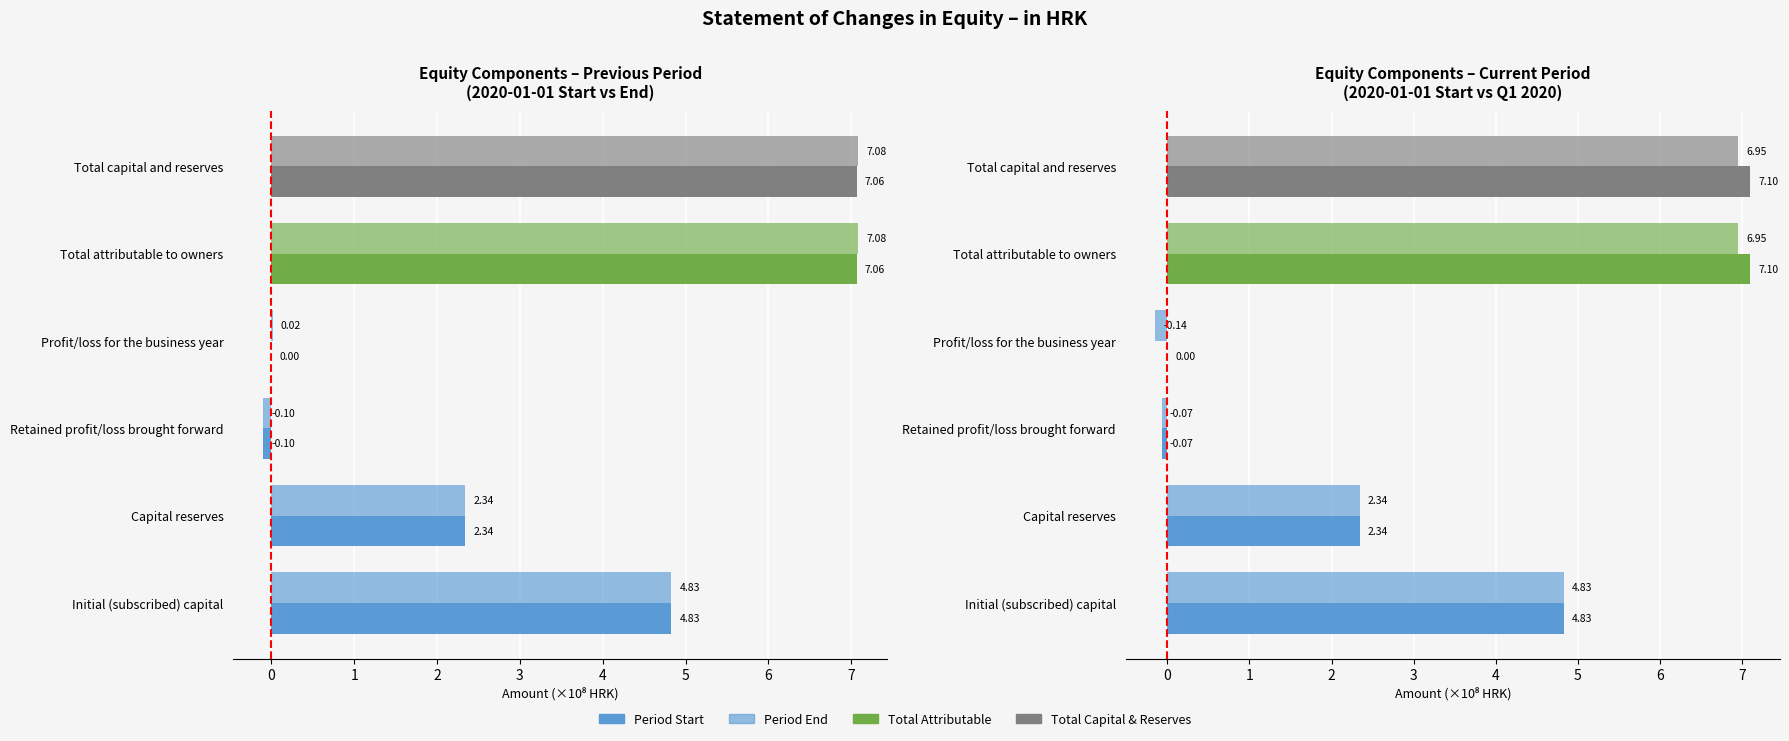

How many values in the Period End series are below 4?

3